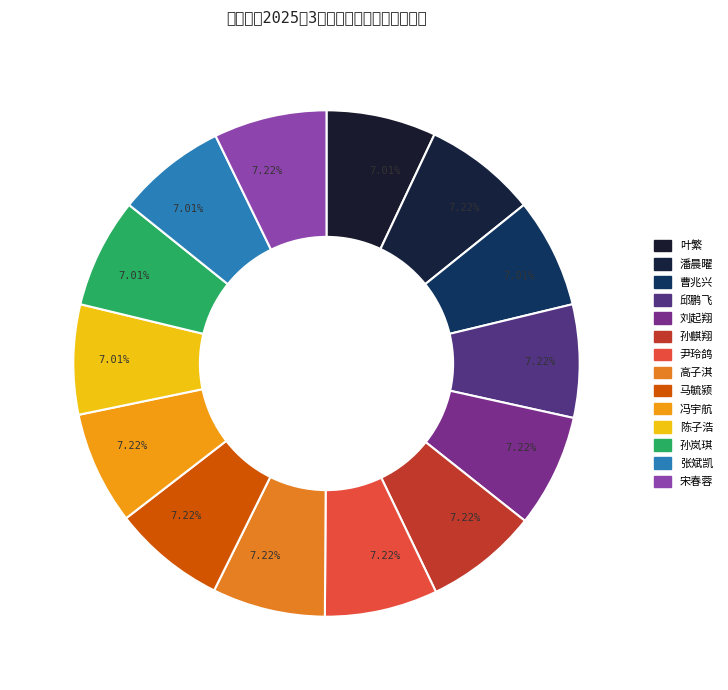

The 曹兆兴 slice represents 1% of the pie. True or false?

False